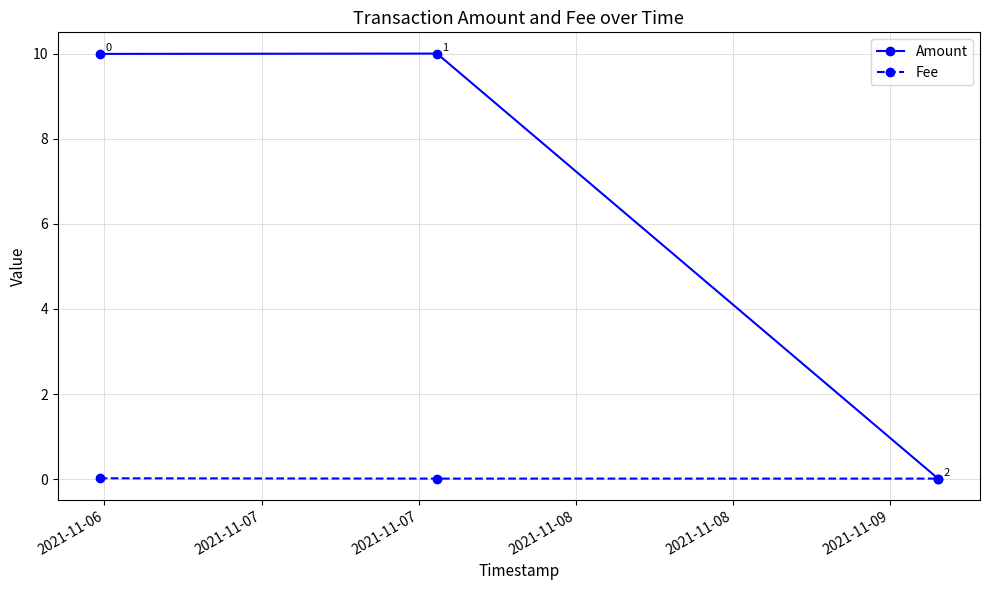

List the series in order of their peak value, highest first.

Amount, Fee